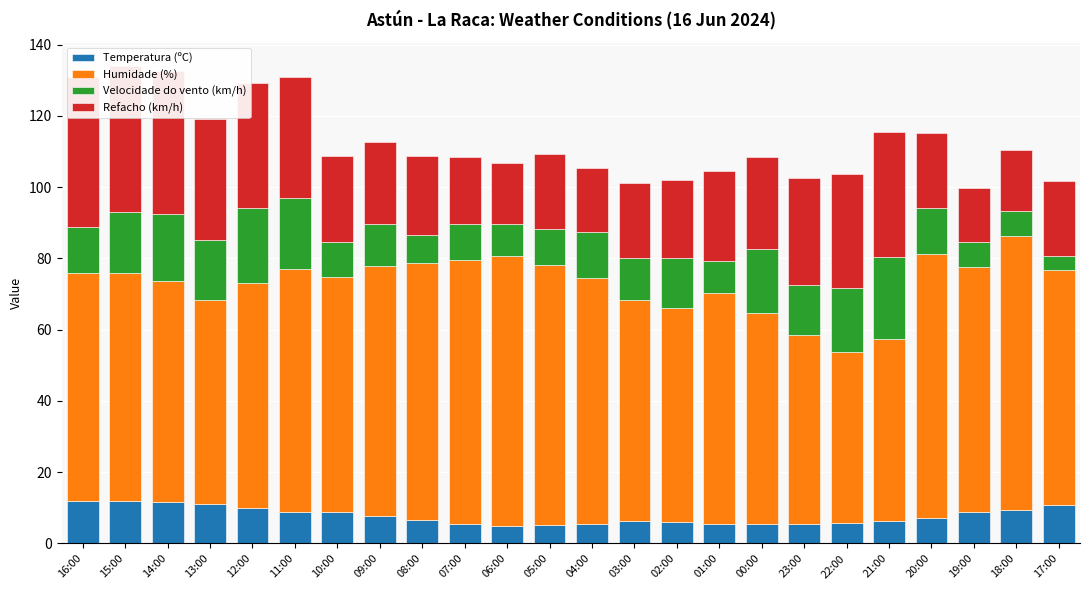

What is the difference between the maximum and minimum values in the Velocidade do vento (km/h) series?

19.0